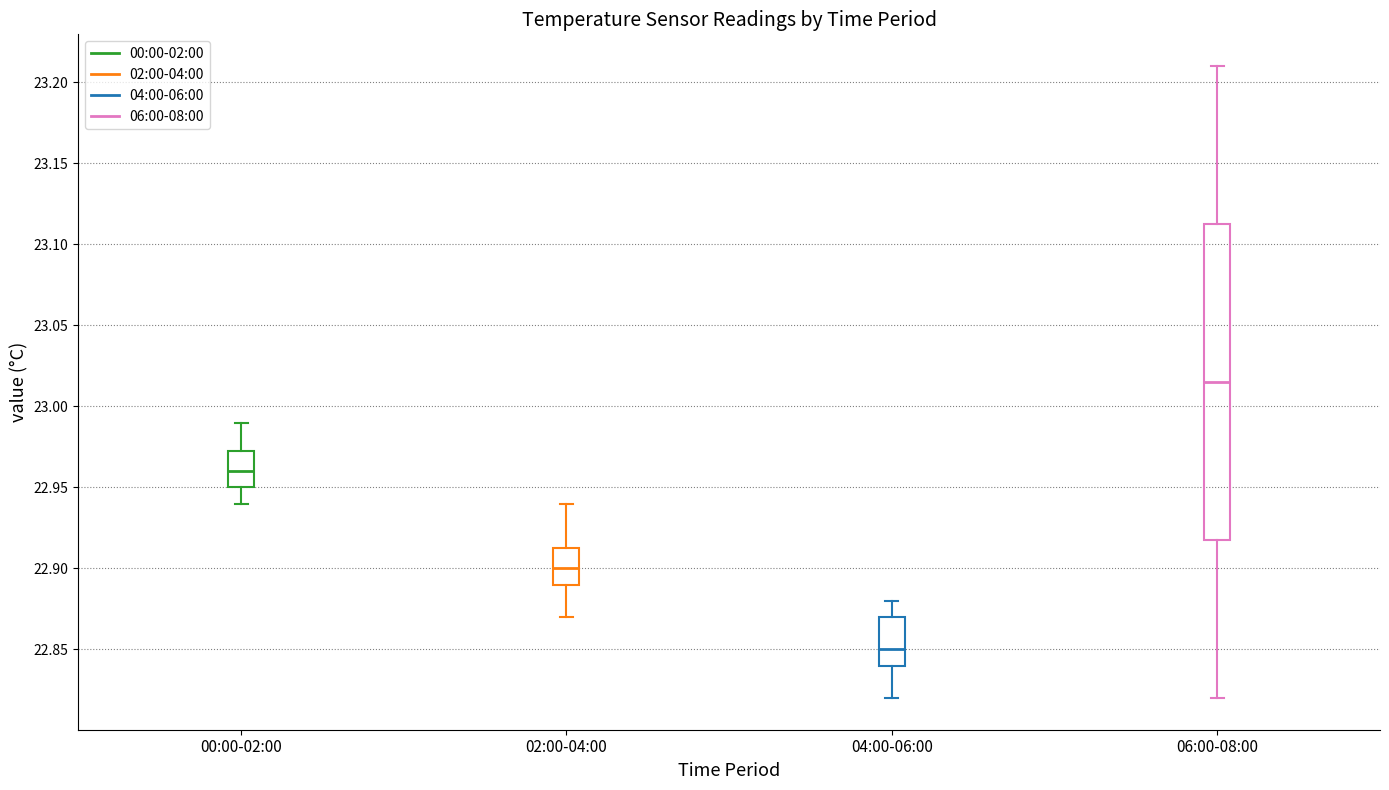

Comparing the boxes themselves (not the whiskers), which one is the tallest?

06:00-08:00